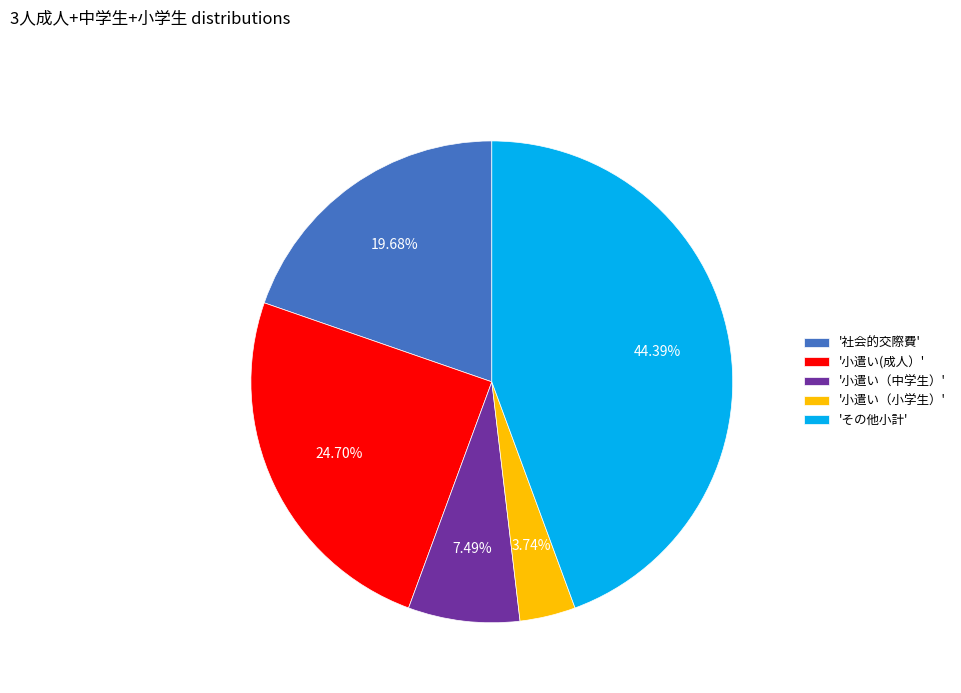

Combined, do '社会的交際費' and 'その他小計' account for over 50%?

Yes